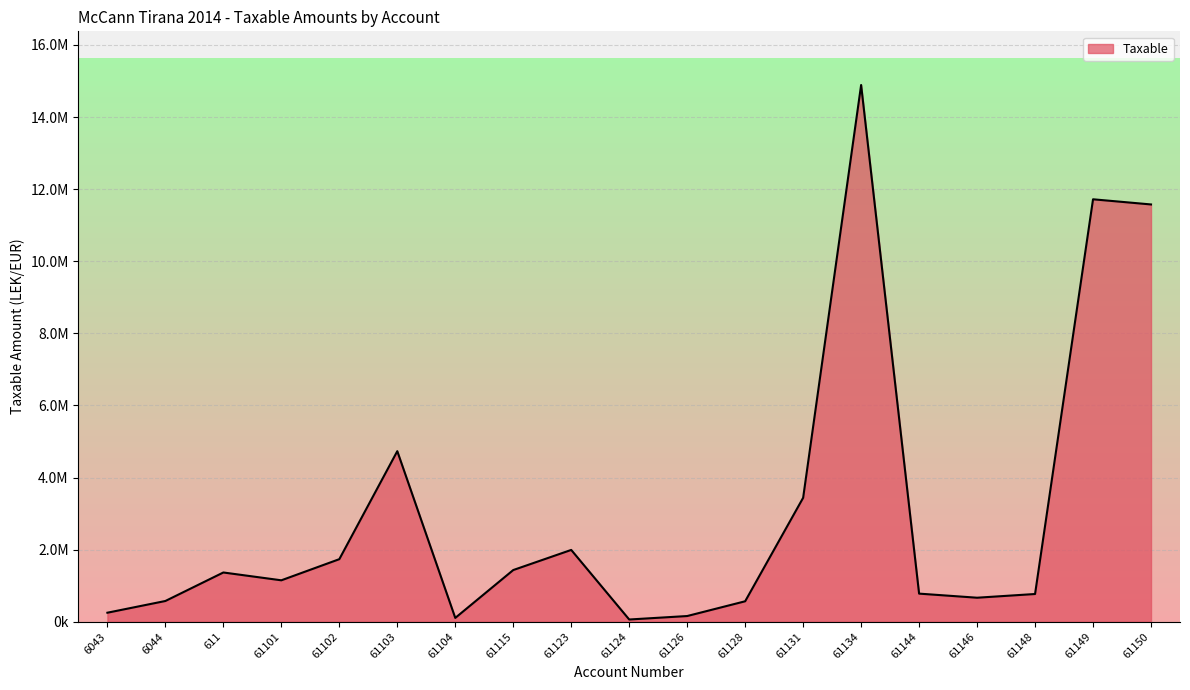

What is the change in value from 61134 to 61150?

-3313228.6